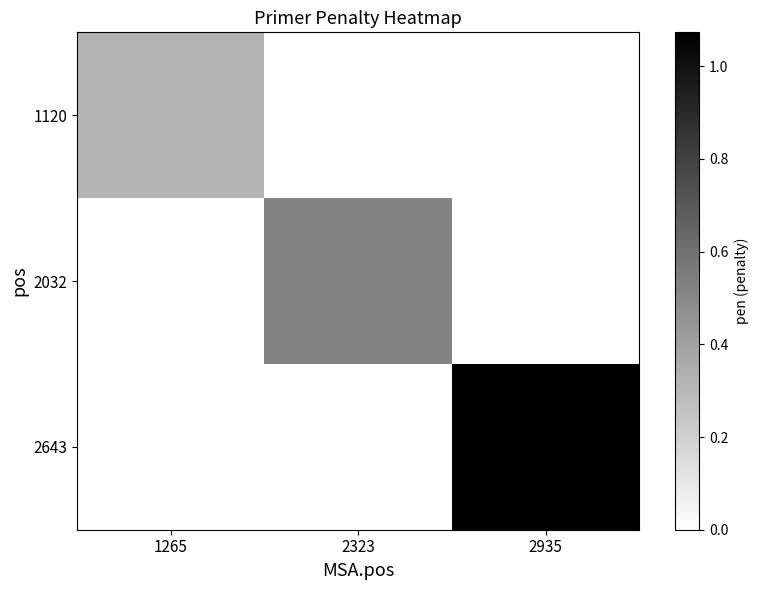

What is the spread (max minus min) of values at 1265?

0.3